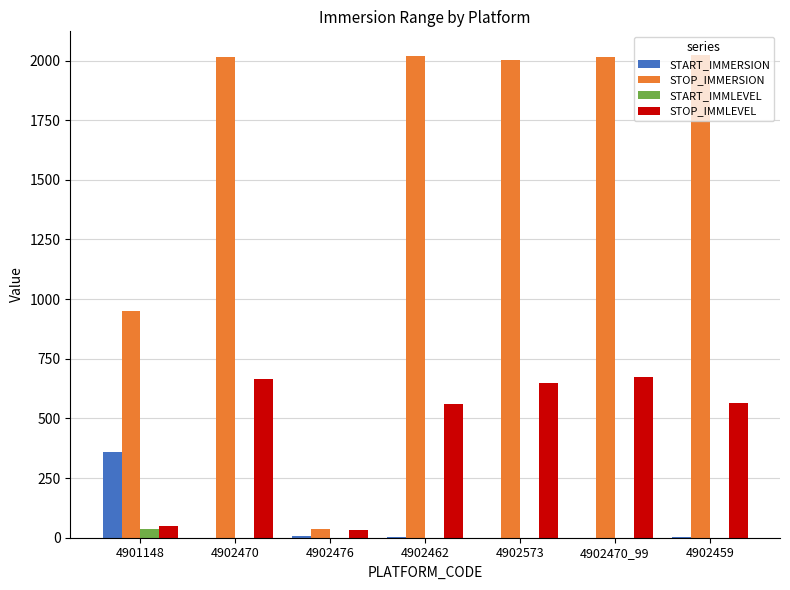

Is it true that START_IMMERSION equals 157.8 at 4902470?

False